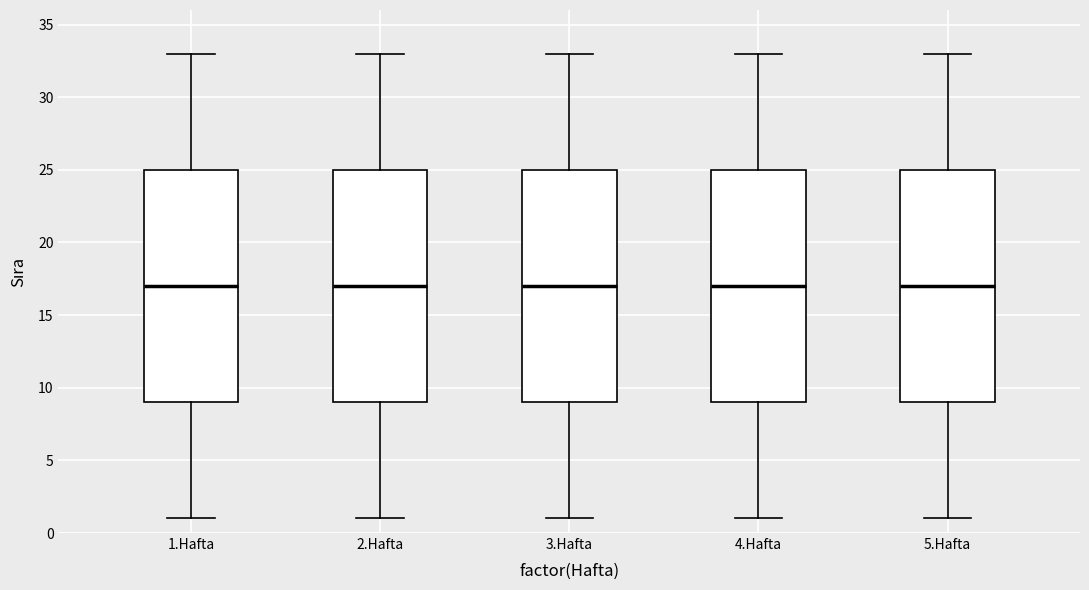

Reading left to right, read every box against the y-axis: the position of its median line, the range the box covers, and the ends of its whiskers. The values are not printed on the chart, so give them approximately, as read against the axis.

1.Hafta: median 17, box 9 to 25, whiskers 1 to 33
2.Hafta: median 17, box 9 to 25, whiskers 1 to 33
3.Hafta: median 17, box 9 to 25, whiskers 1 to 33
4.Hafta: median 17, box 9 to 25, whiskers 1 to 33
5.Hafta: median 17, box 9 to 25, whiskers 1 to 33